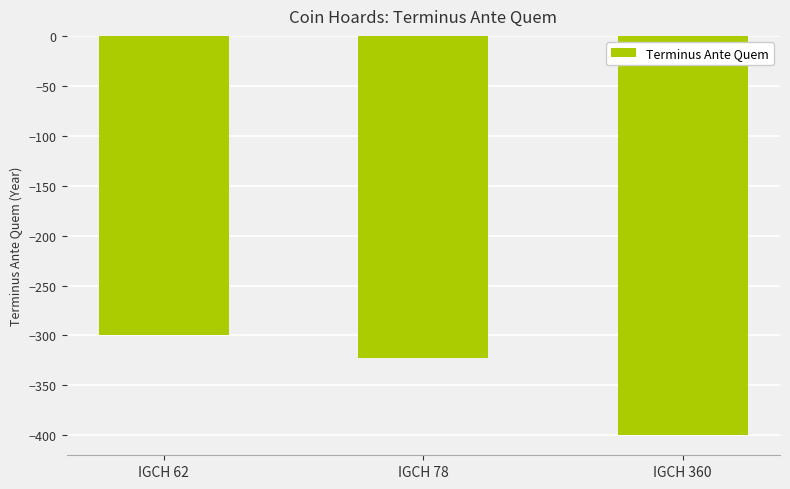

What is the value of the 2nd bar from the left?

-323